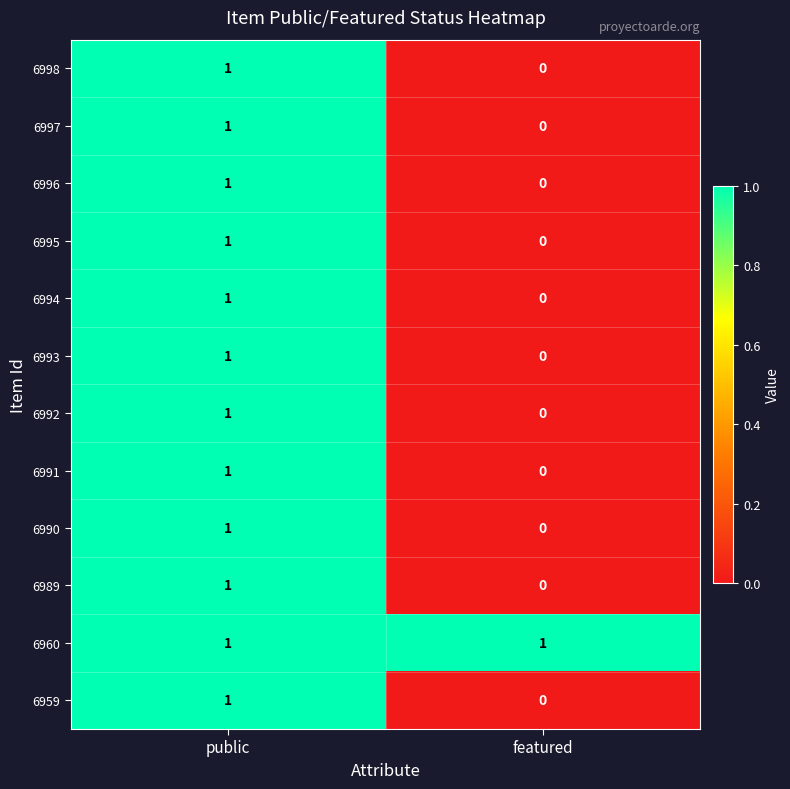

At how many categories does at least one series exceed 0?

2